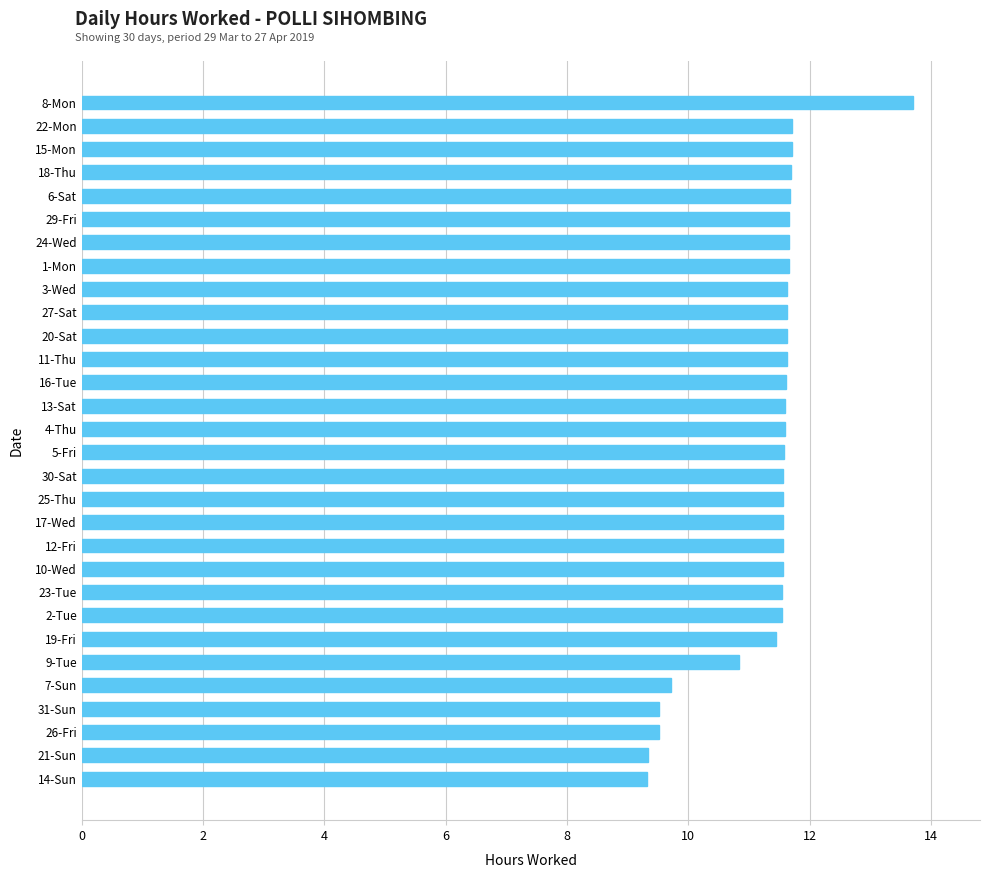

Which label corresponds to the largest value in the chart?

8-Mon